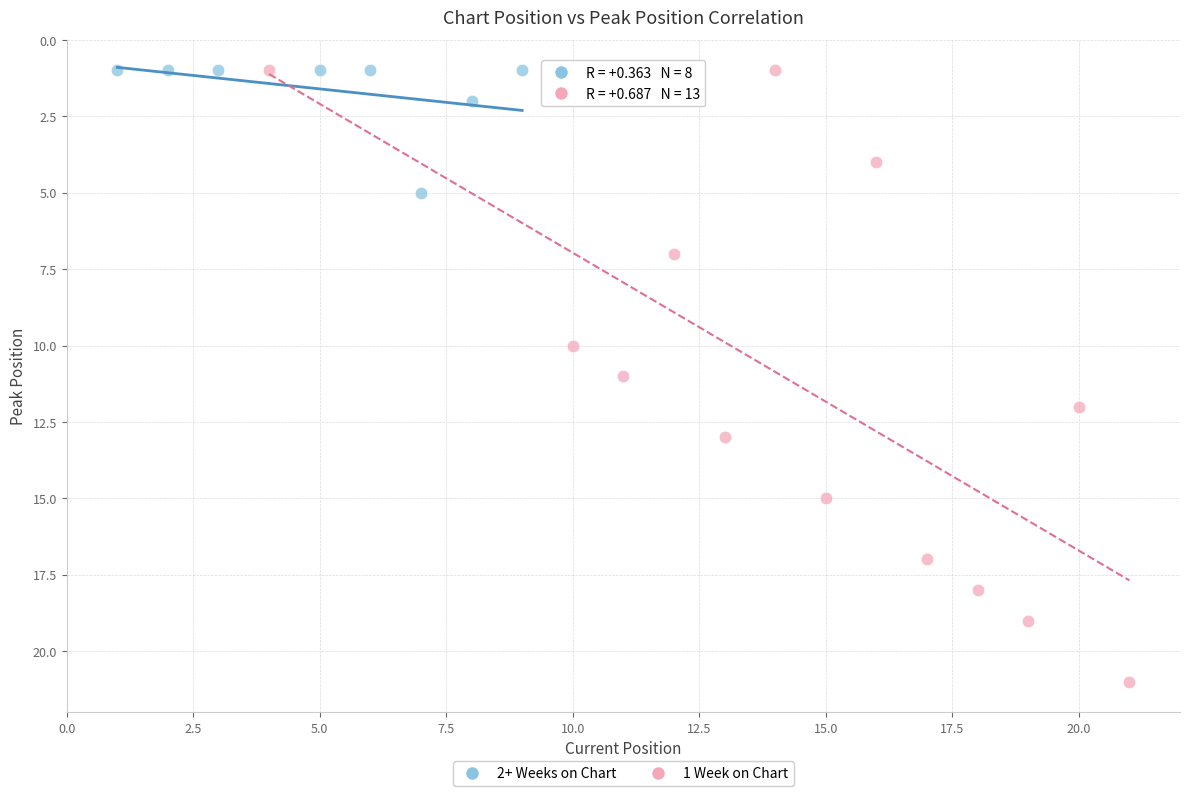

Which series contains the highest Y value?

1 Week on Chart